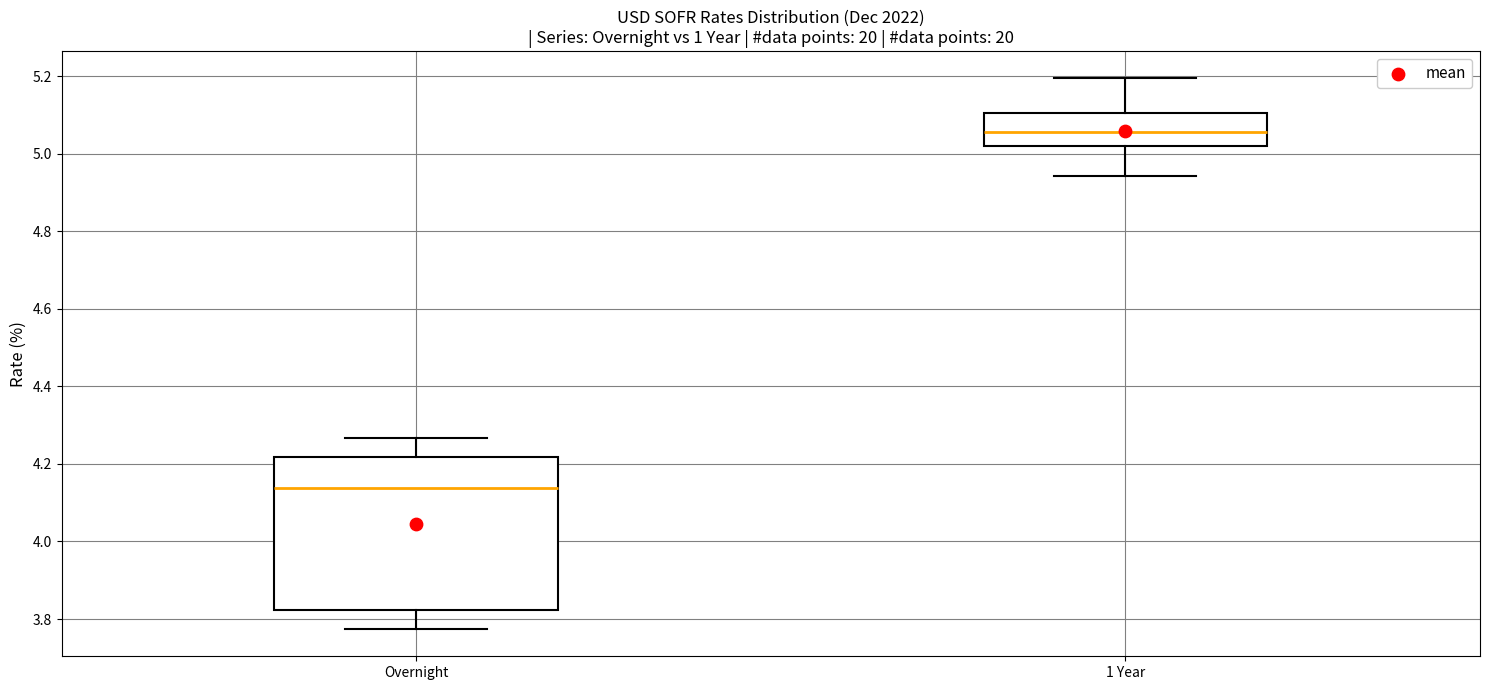

Where does the median line of the box for 1 Year sit on the y-axis? The values are not printed on the chart, so give them approximately, as read against the axis.

5.06